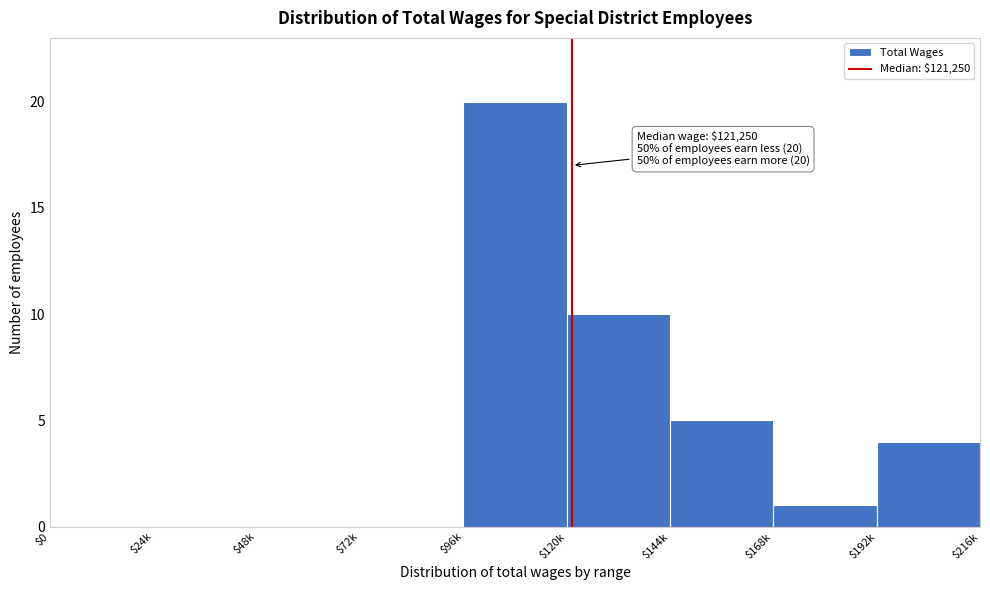

At which category does the chart reach its peak across all series?

$96k